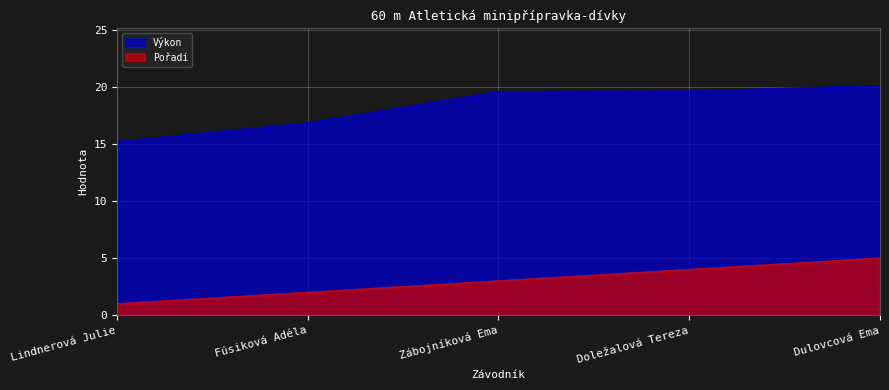

What is the average value of the Výkon series?

18.3